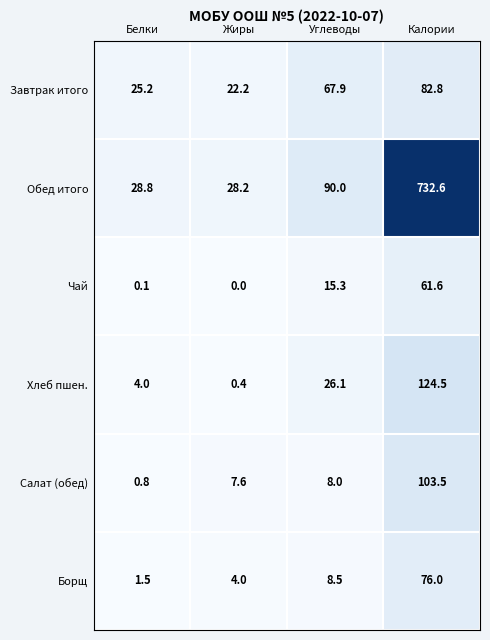

The Чай series shows 0.0 at Жиры. True or false?

True